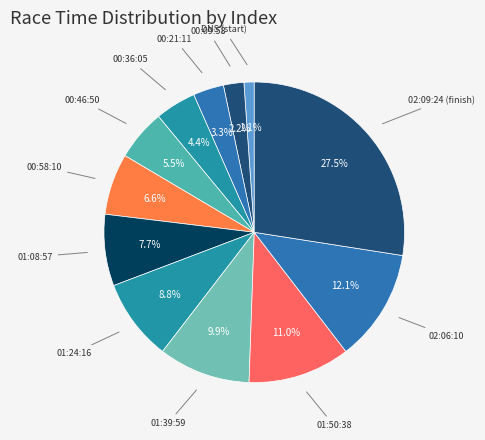

Which slice is the smallest?

00:00:00